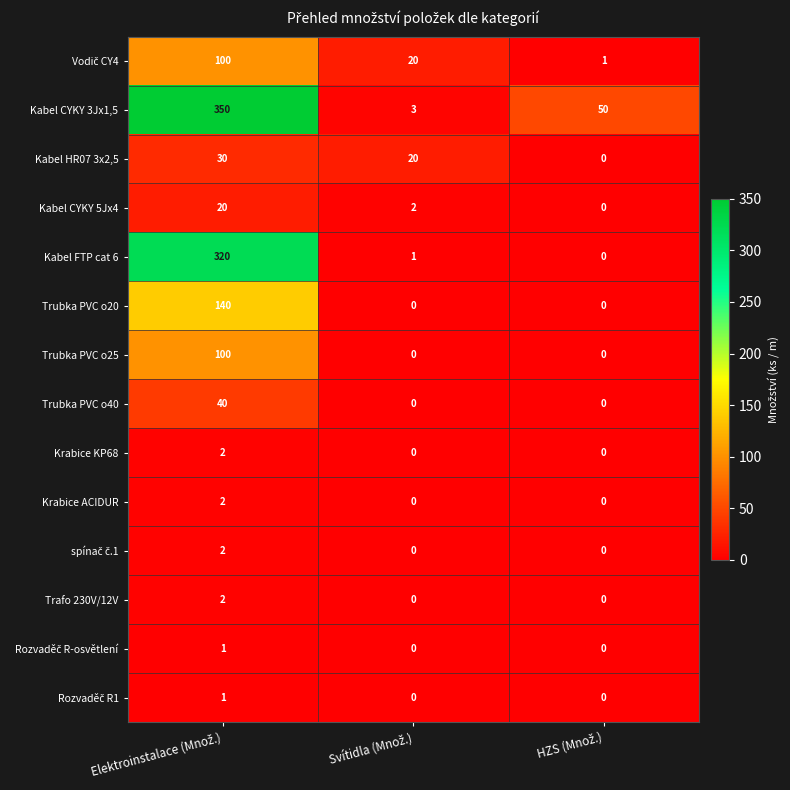

What is the highest value of the Trubka PVC o40 series?

40